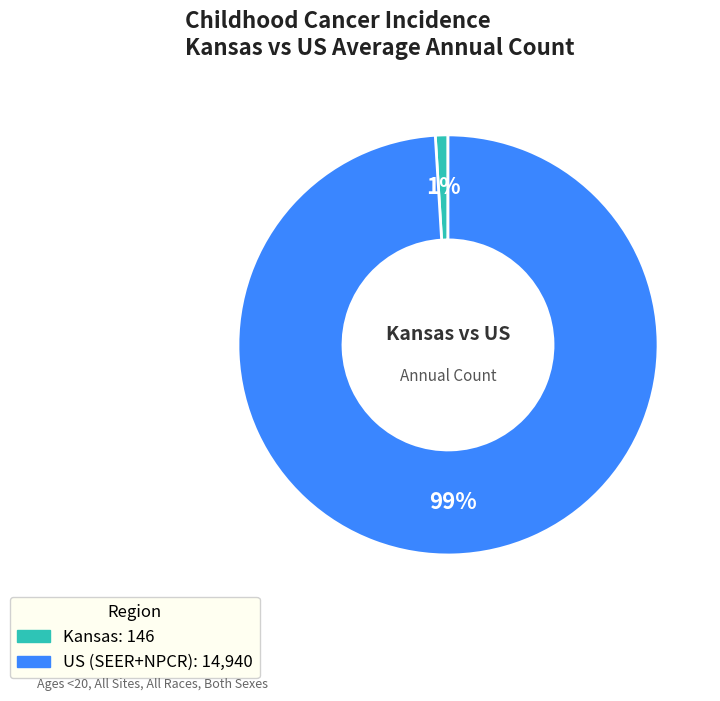

To the nearest percent, what is the combined percentage of Kansas and US (SEER+NPCR)?

100%